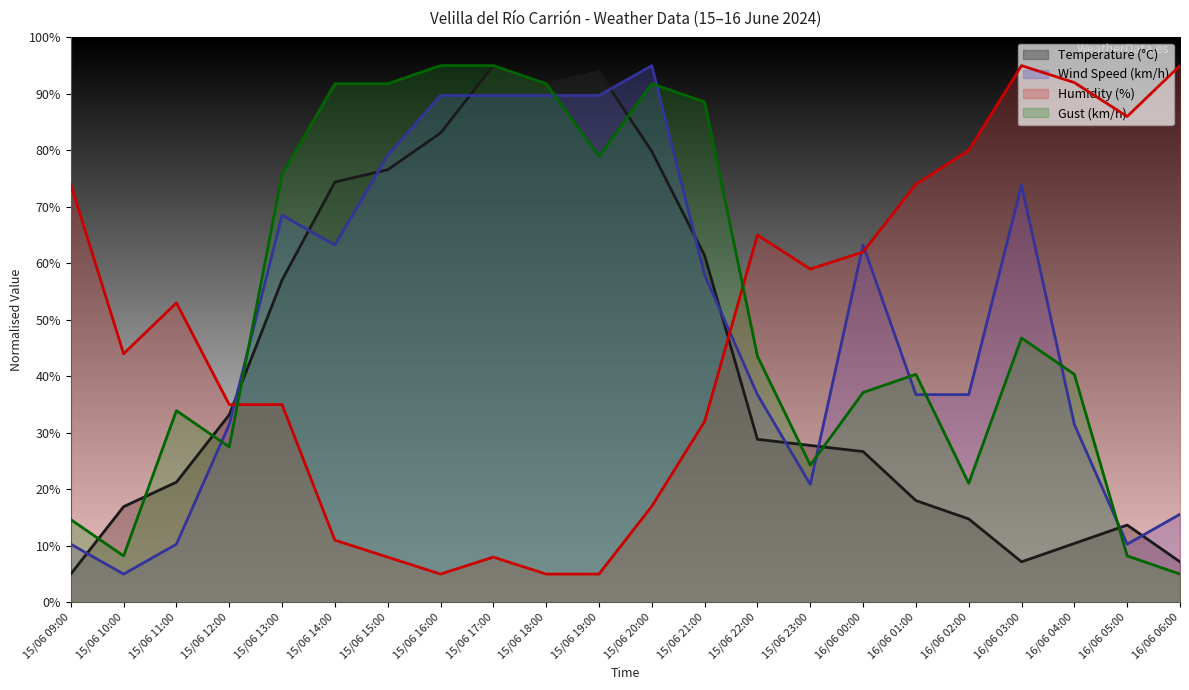

What are all the series names shown in the legend?

Temperature (°C), Wind Speed (km/h), Humidity (%), Gust (km/h)